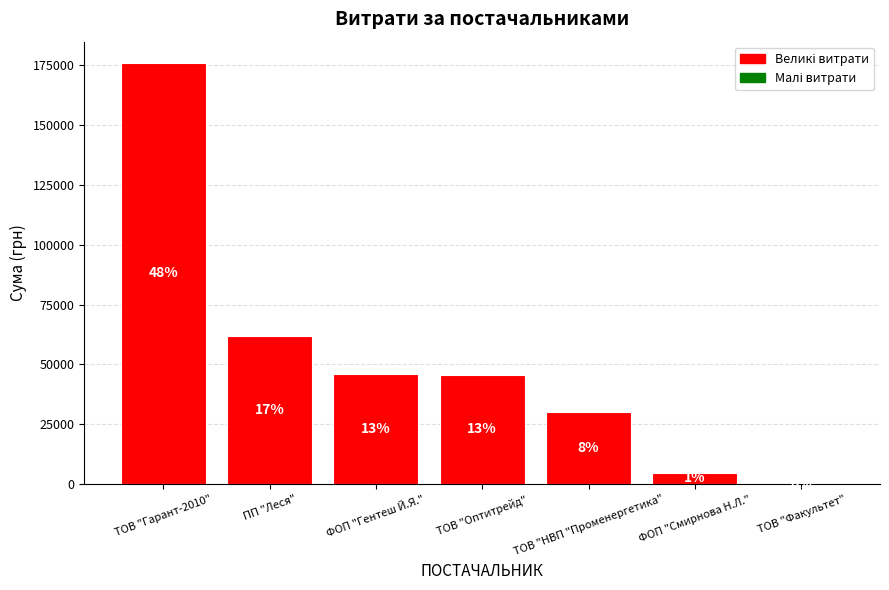

Is it true that the value at ФОП "Смирнова Н.Л." is 1752.7?

False